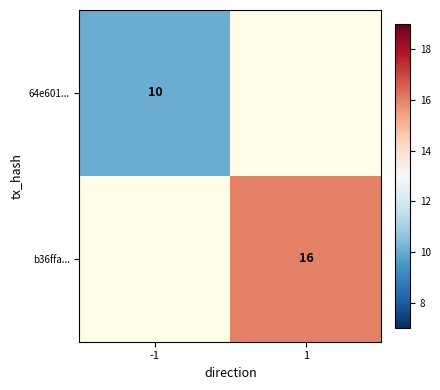

What is the greatest value displayed?

16.0